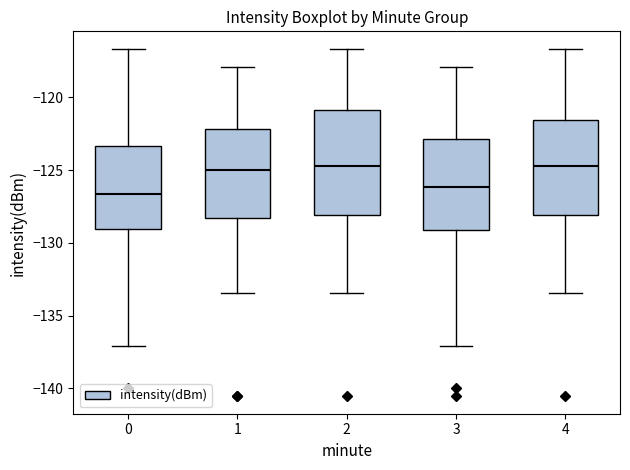

Reading left to right, transcribe this box plot: for each box, give where its median line is, the range the box spans, and where its two whiskers end, as read against the y-axis. The values are not printed on the chart, so give them approximately, as read against the axis.

0: median -126.5, box -129.0 to -123.5, whiskers -137.0 to -116.5
1: median -125.0, box -128.5 to -122.0, whiskers -133.5 to -118.0
2: median -124.5, box -128.0 to -121.0, whiskers -133.5 to -116.5
3: median -126.0, box -129.0 to -123.0, whiskers -137.0 to -118.0
4: median -124.5, box -128.0 to -121.5, whiskers -133.5 to -116.5